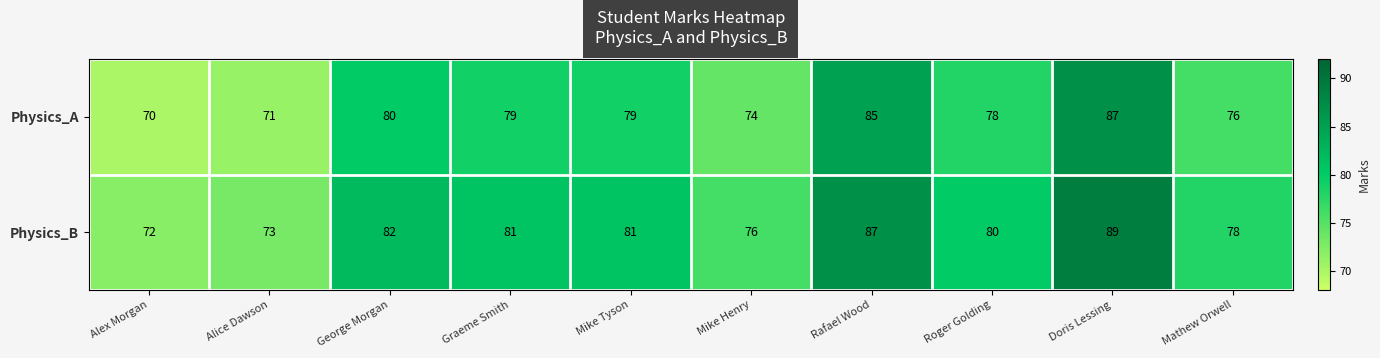

What is the difference between the maximum and minimum values in the Physics_A series?

17